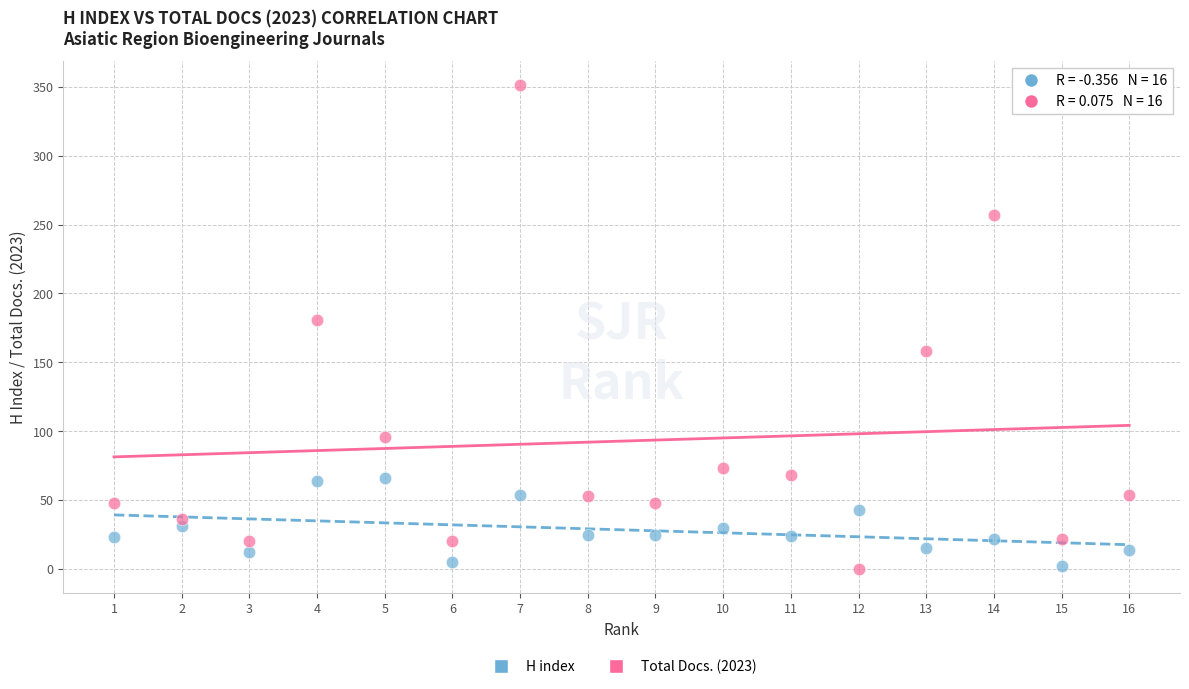

Across all data points, what is the range of X values (max minus min)?

15